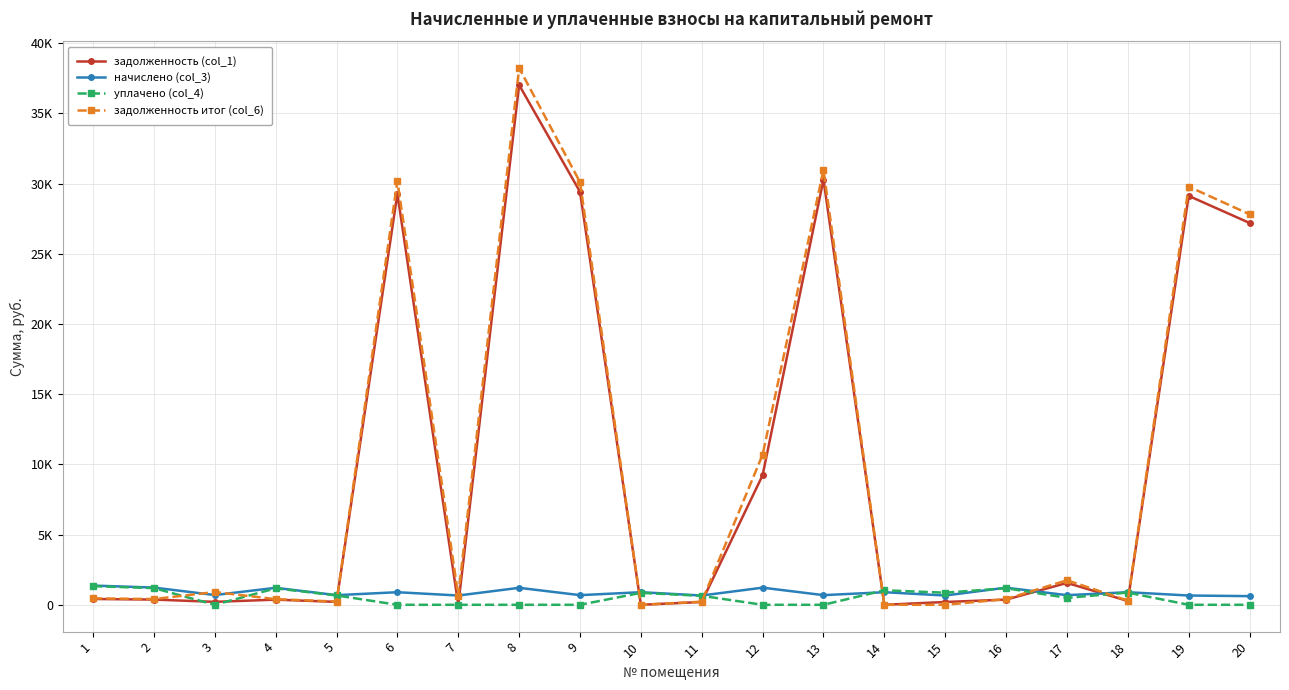

Does the chart have visible grid lines?

Yes